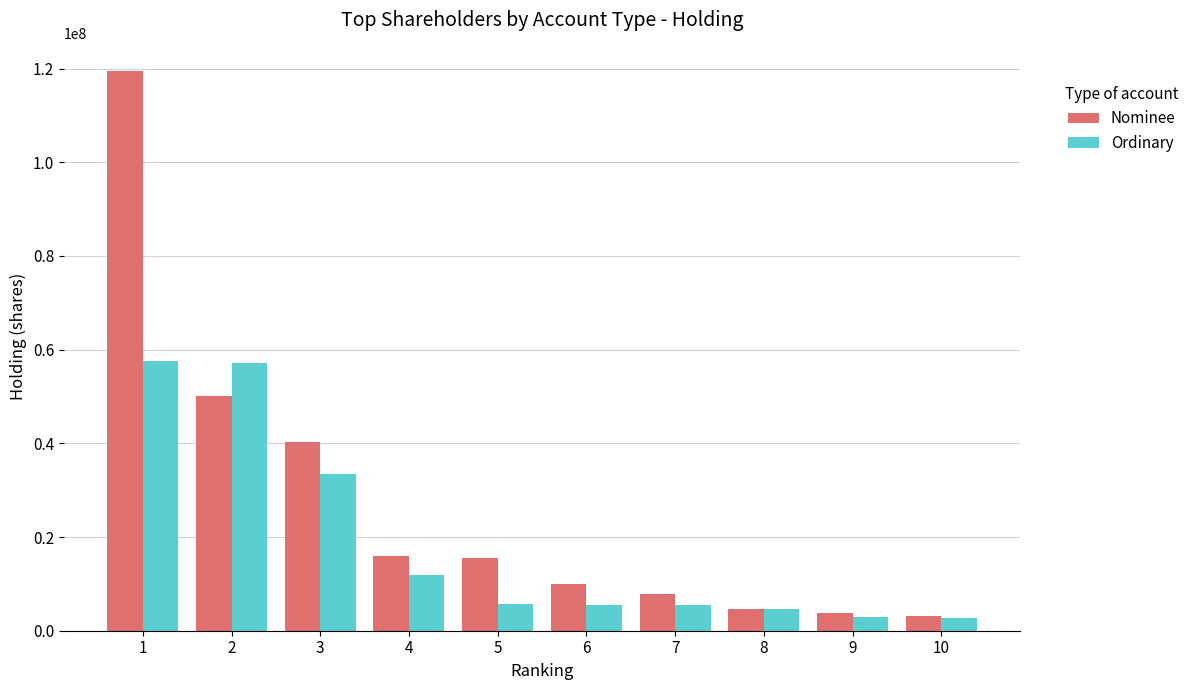

True or false: Nominee has a value of 119545985 at 1.

True